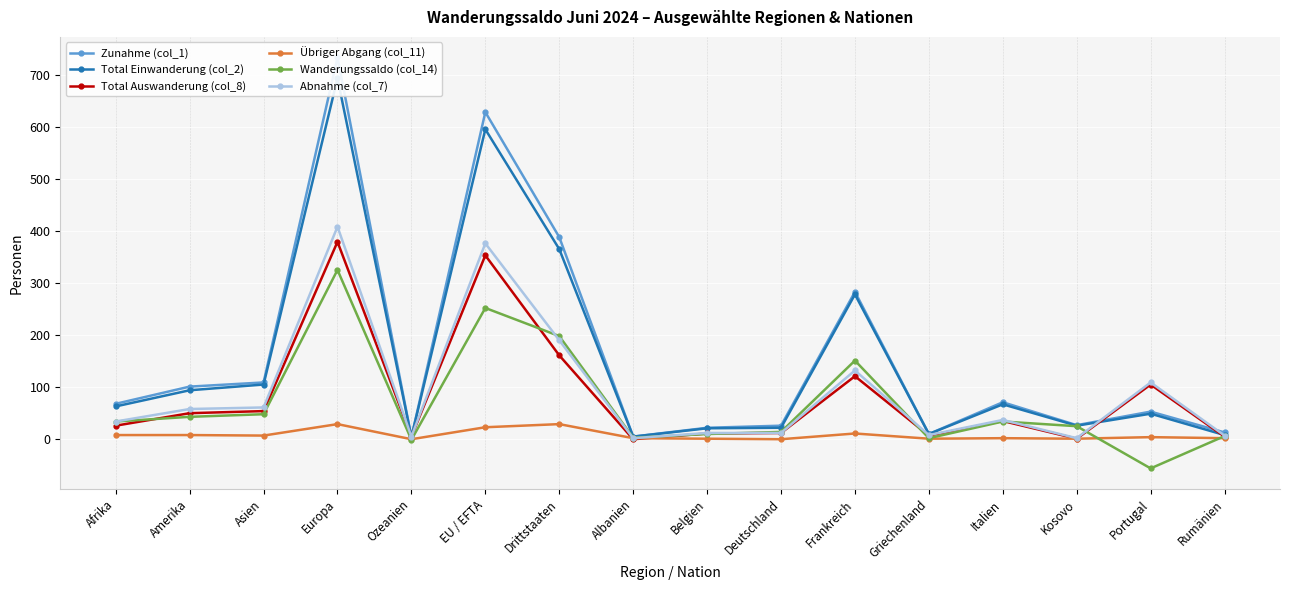

At how many categories does at least one series exceed 18?

12